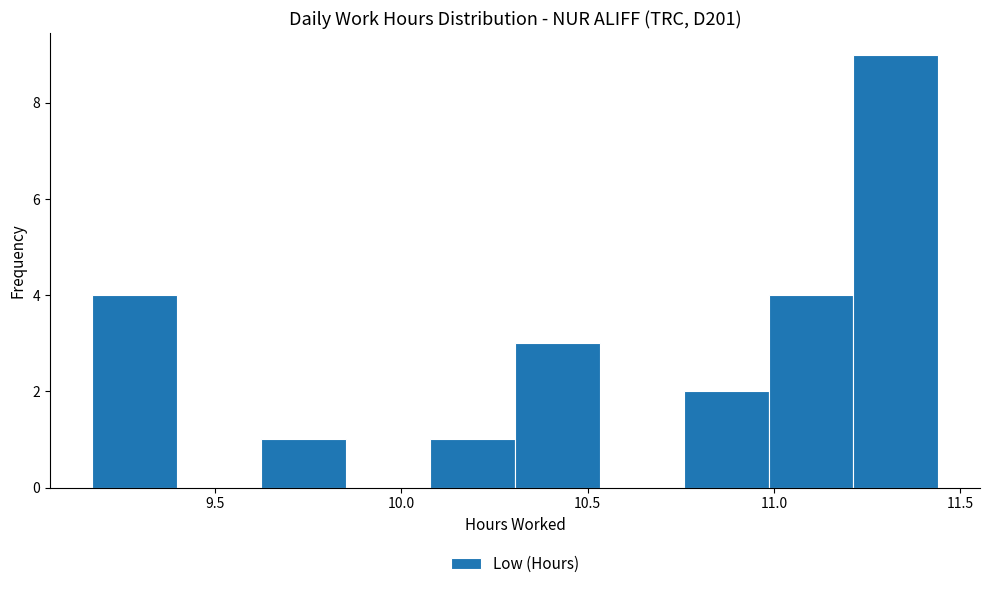

Which range on the x-axis has the tallest bar?

11.20 to 11.45